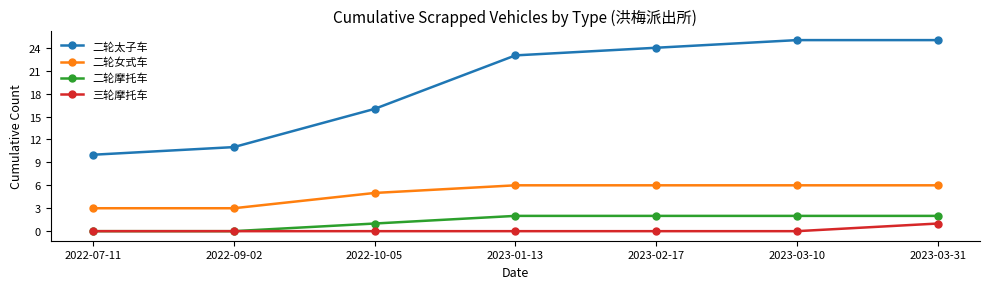

How many lines are shown in the chart?

4